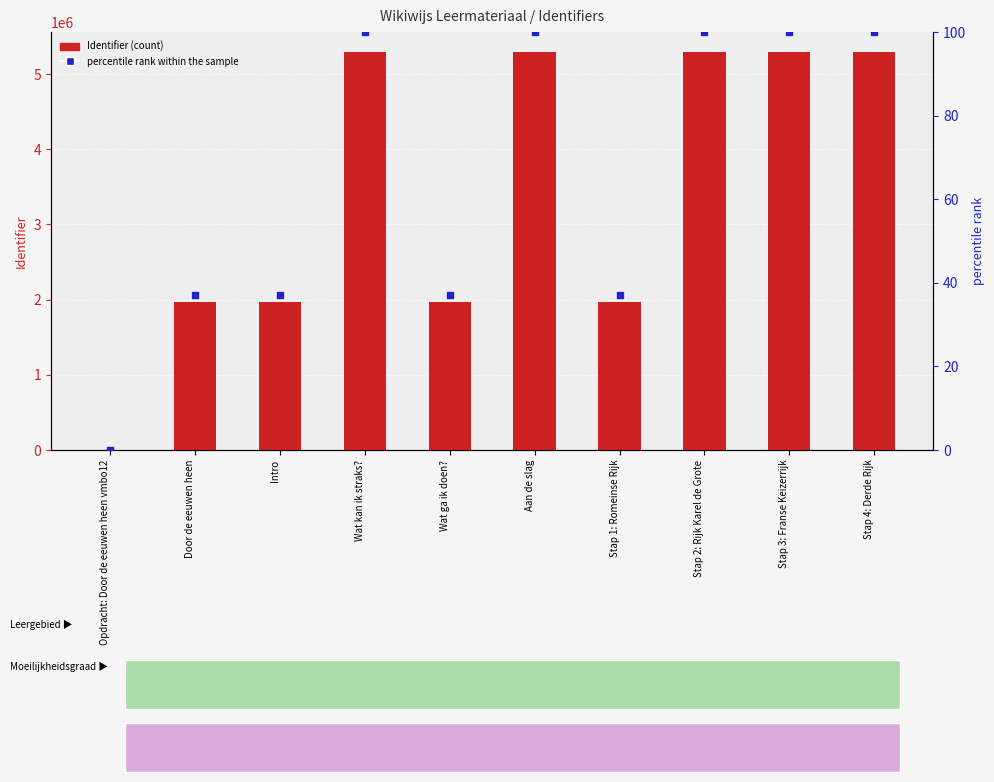

At which category is the sum across all series the highest?

Stap 4: Derde Rijk